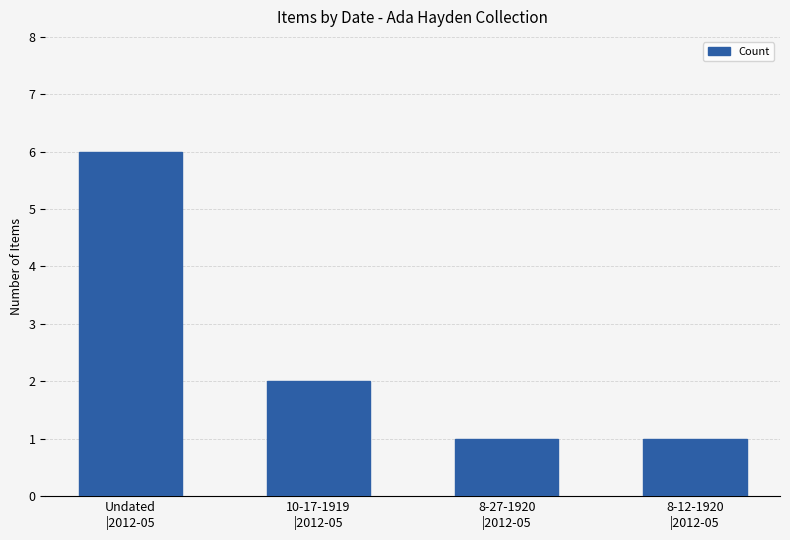

What is the maximum value shown in the chart?

6